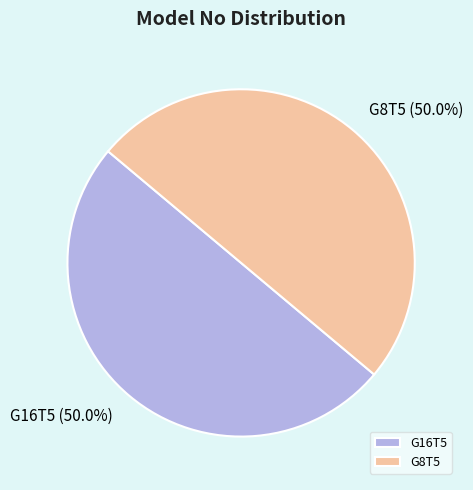

To the nearest percent, what portion does G8T5 represent?

50%